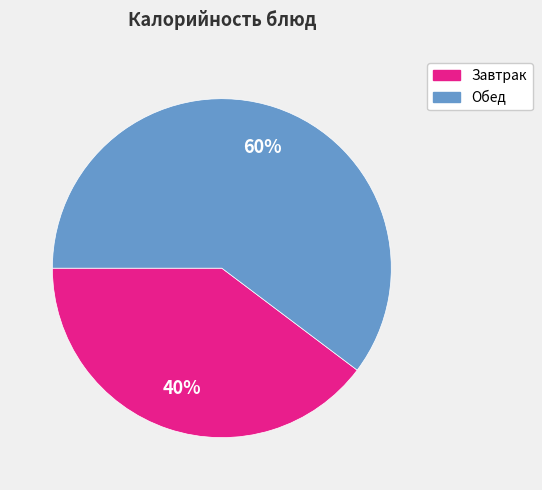

Is there any slice that represents more than half of the pie?

Yes